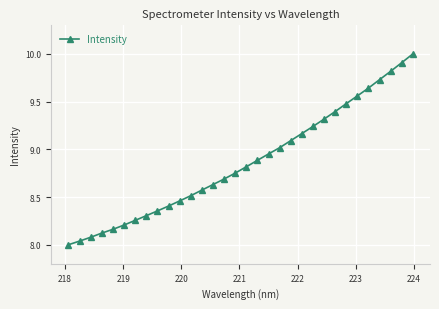

What is the maximum value shown in the chart?

10.0